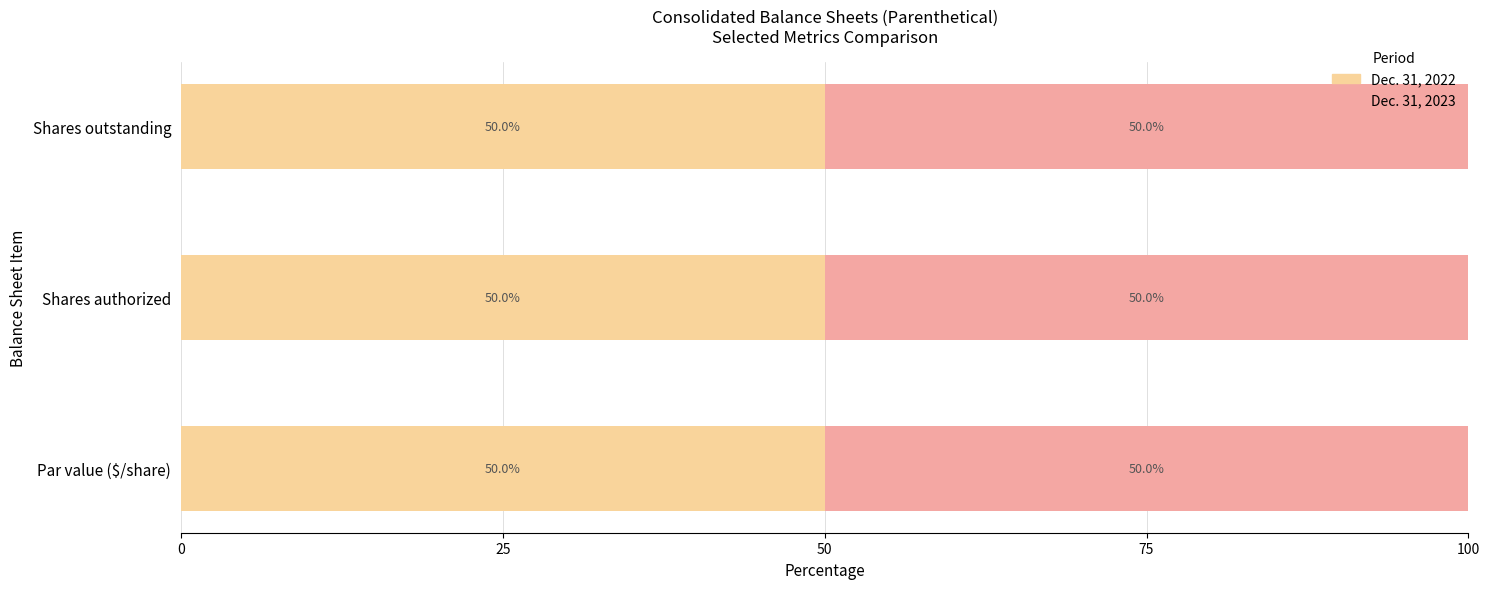

What is the total value across all series at Shares authorized?

100.0